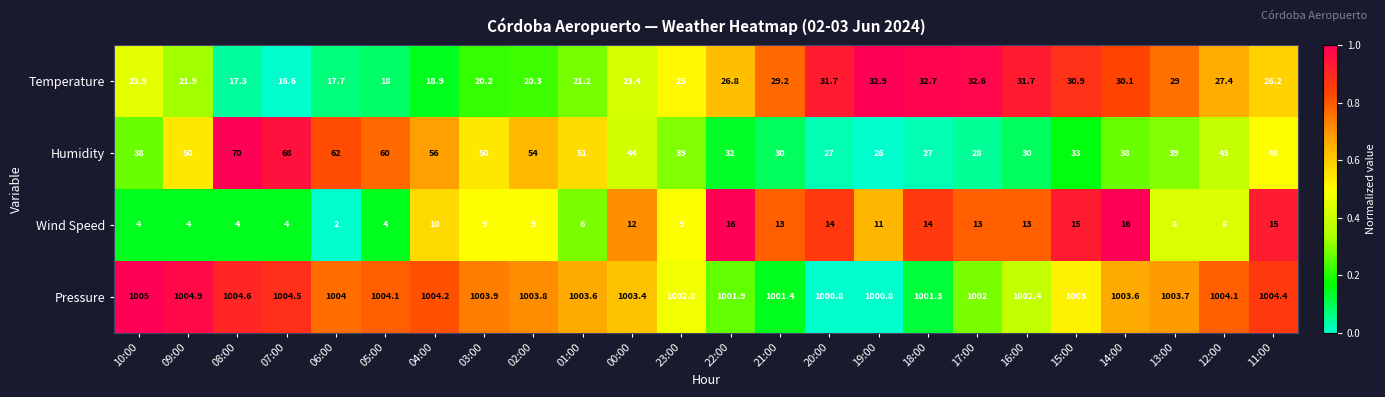

Which category has the highest value across all series?

10:00